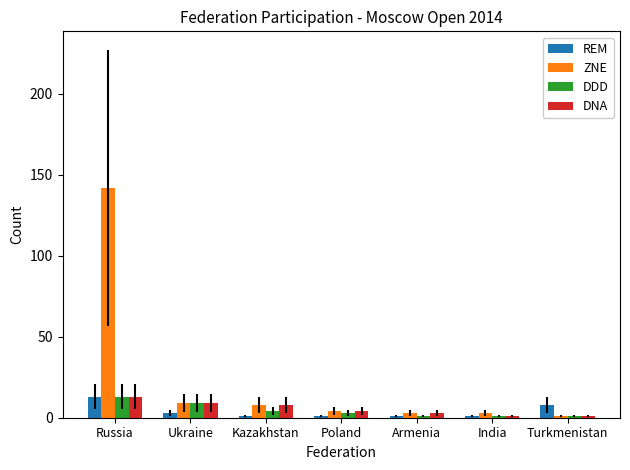

The value of DNA at Ukraine is 9. True or false?

True